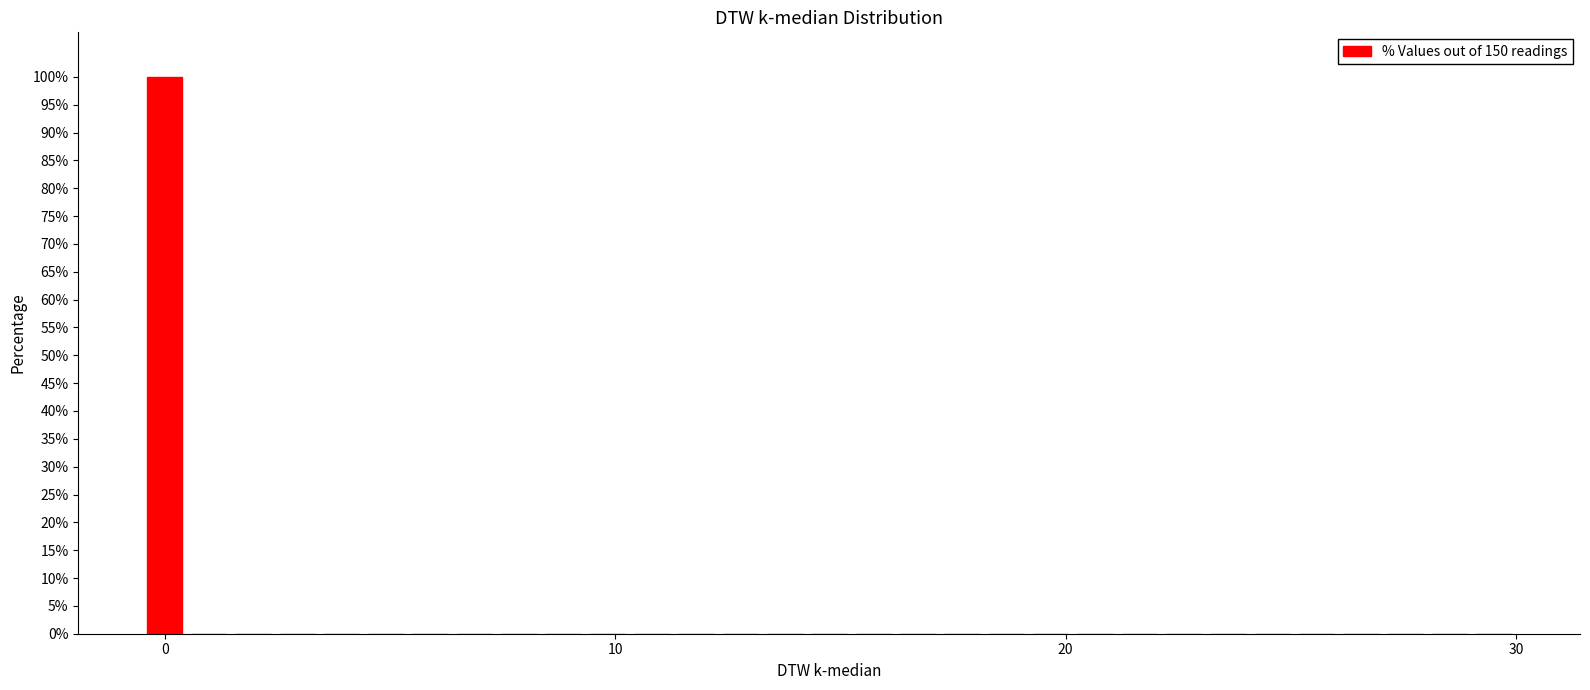

Read against the x-axis, roughly where is the centre of the tallest bar?

0